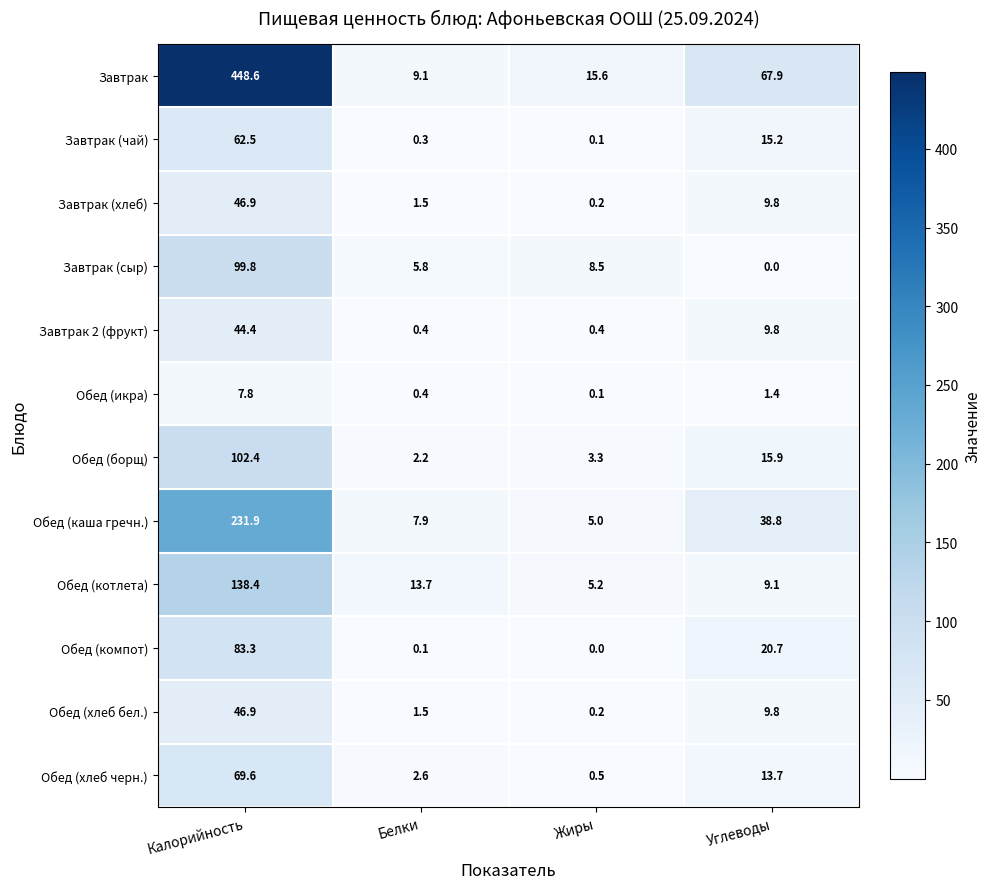

True or false: Обед (компот) has a value of 83.3 at Калорийность.

True